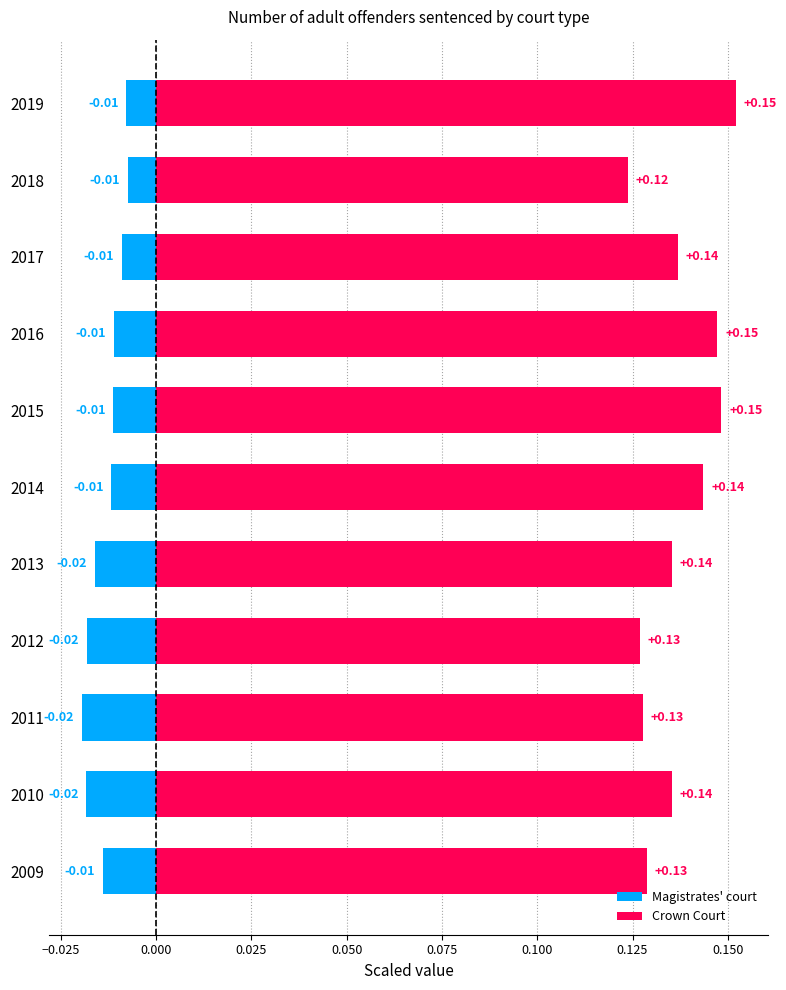

Which series has the widest spread of values?

Crown Court